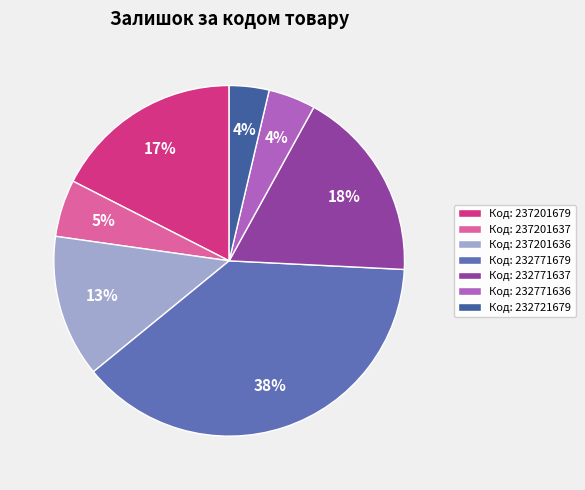

Which slice is the largest?

Код: 232771679